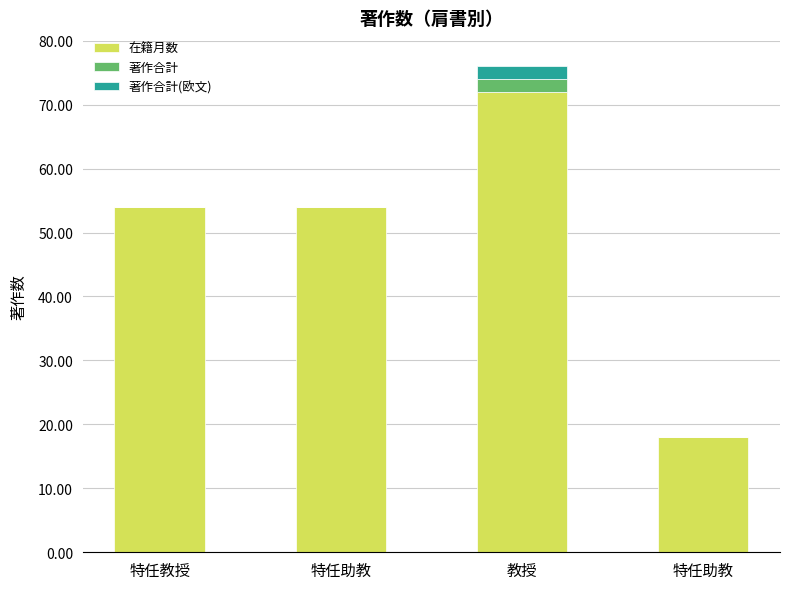

Rank the categories by 著作合計(欧文) value from lowest to highest.

特任教授, 特任助教, 特任助教, 教授